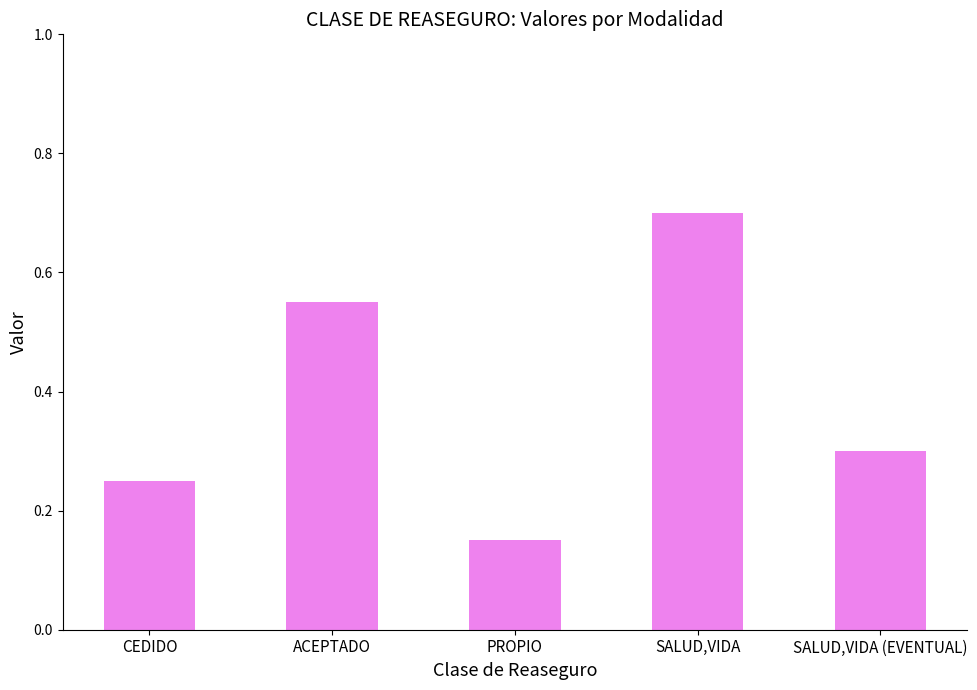

What is the sum of the values at SALUD,VIDA (EVENTUAL) and SALUD,VIDA?

1.0